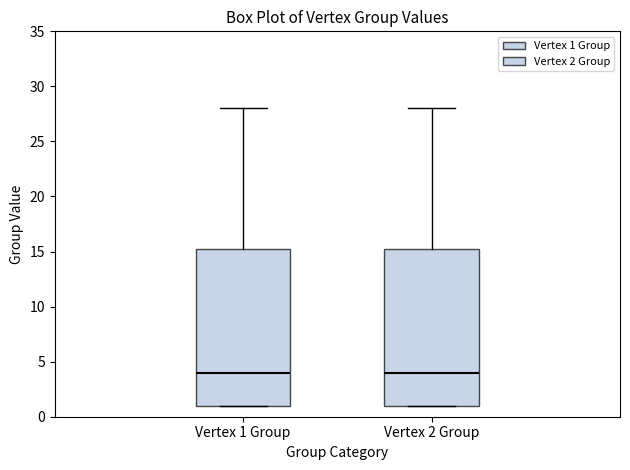

Reading left to right, transcribe this box plot: for each box, give where its median line is, the range the box spans, and where its two whiskers end, as read against the y-axis. The values are not printed on the chart, so give them approximately, as read against the axis.

Vertex 1 Group: median 4.0, box 1.0 to 15.5, whiskers 1.0 to 28.0
Vertex 2 Group: median 4.0, box 1.0 to 15.5, whiskers 1.0 to 28.0